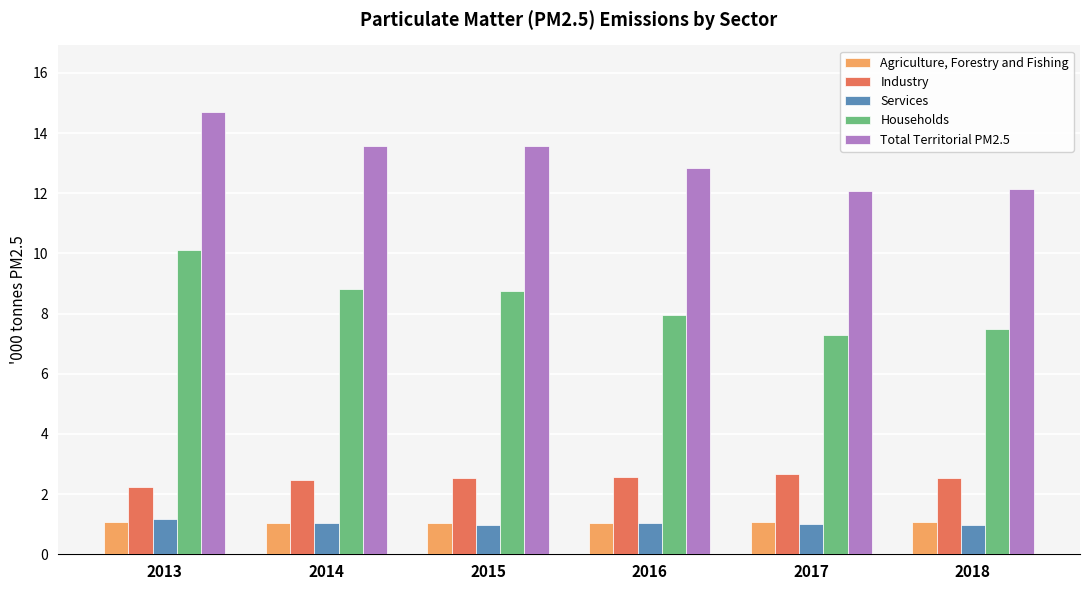

What is the average value of the Services series?

1.0